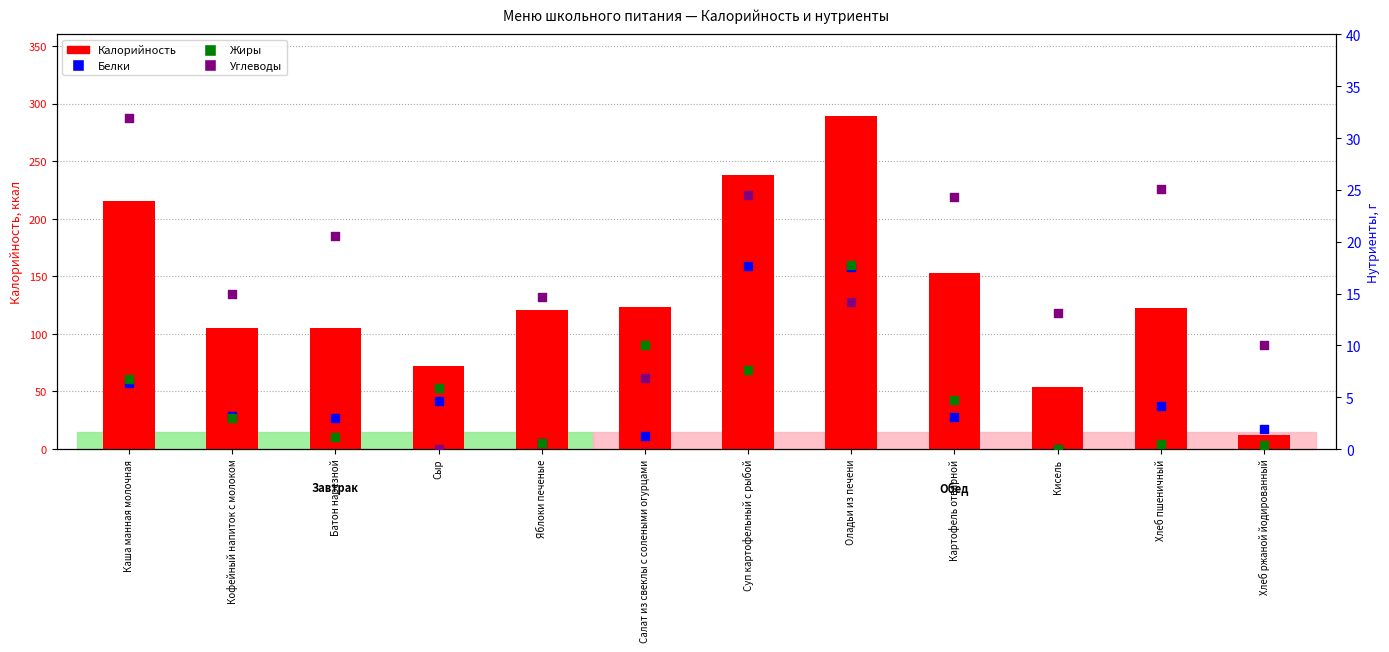

What are all the series names shown in the legend?

Калорийность, Белки, Жиры, Углеводы